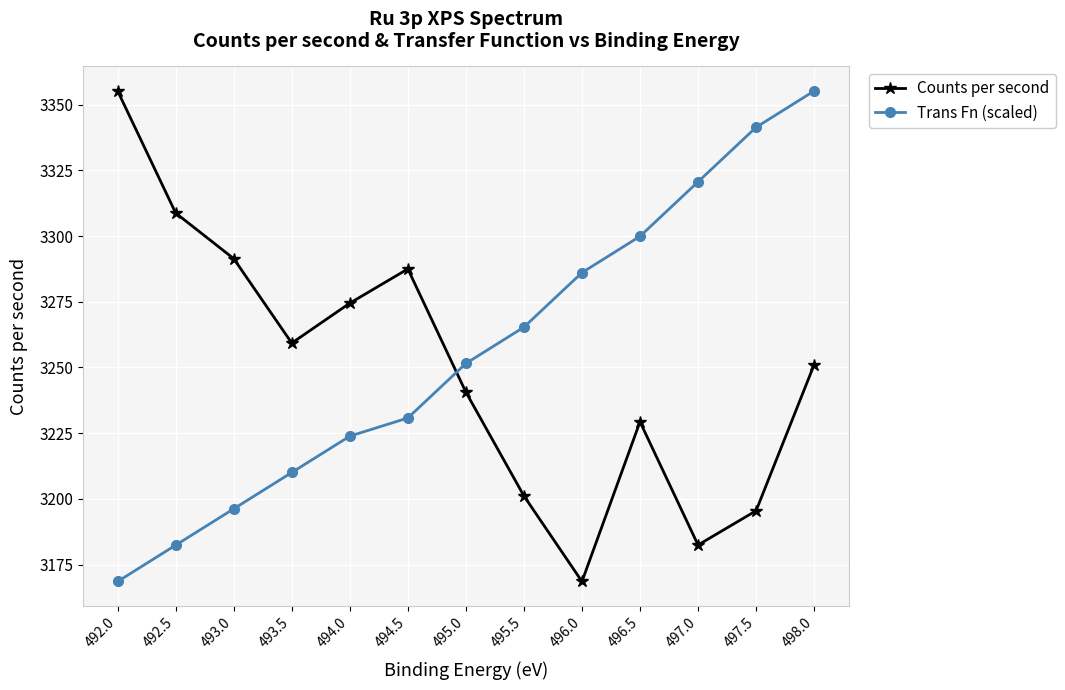

What is the label of the 9th point from the right?

494.0